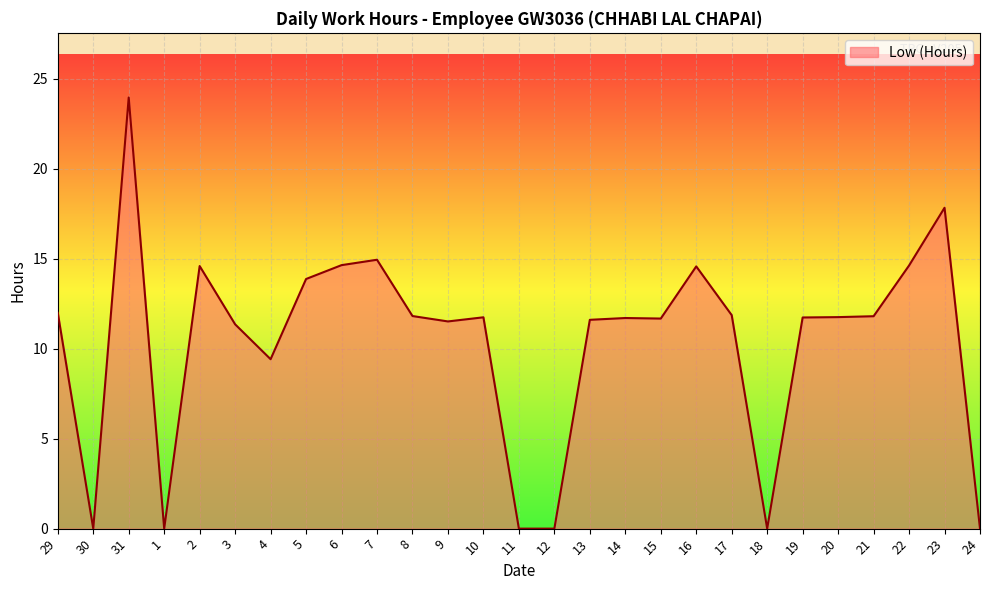

What is the difference between the values at 7 and 20?

3.2